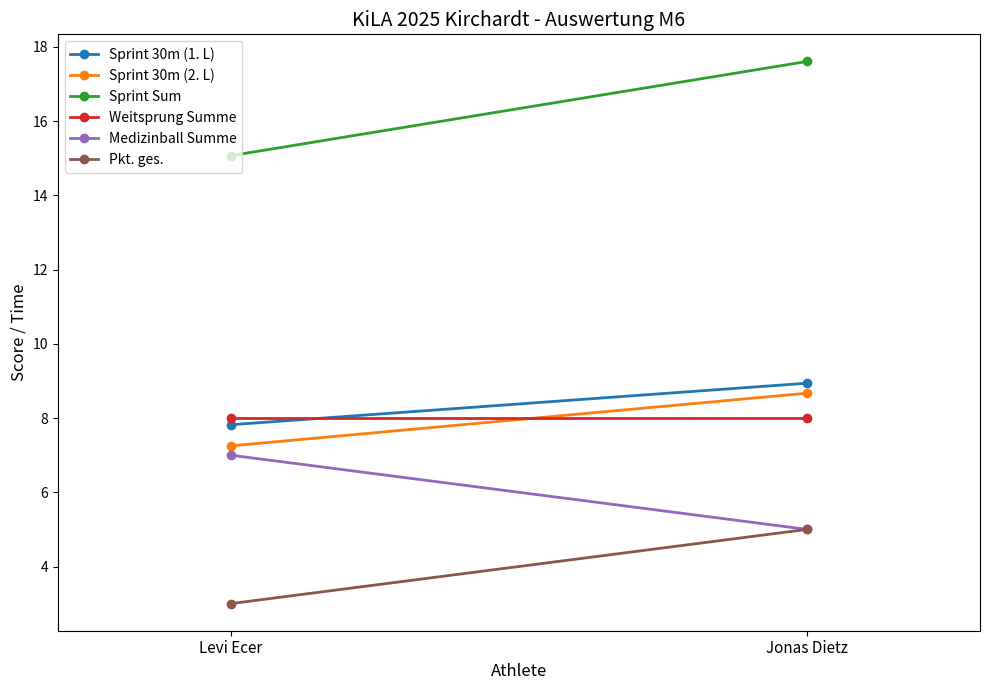

List the labels in order of Sprint 30m (2. L) value, smallest first.

Levi Ecer, Jonas Dietz